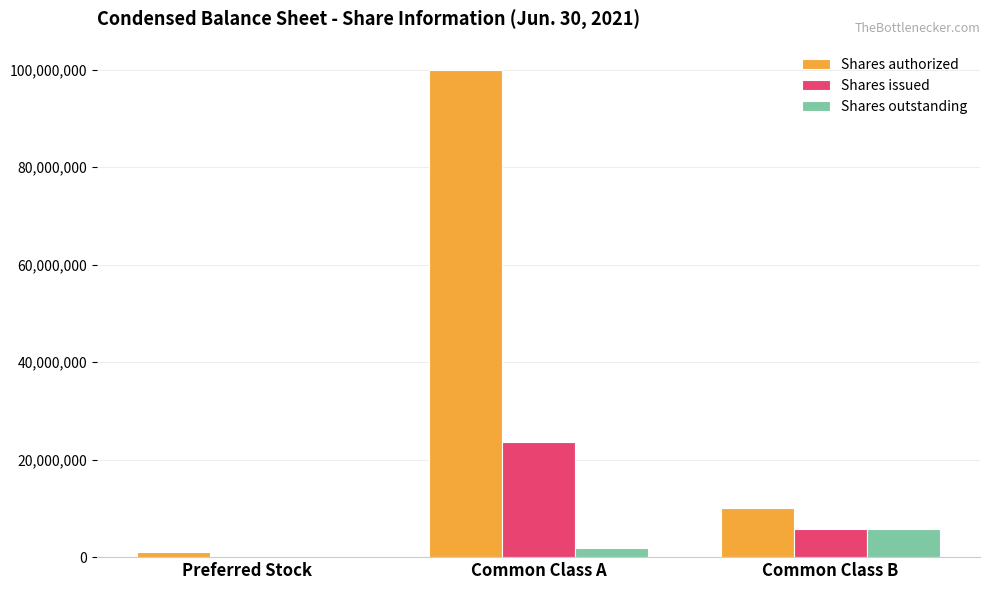

Is the value of Shares outstanding at Preferred Stock greater than the value of Shares issued at Common Class B?

No